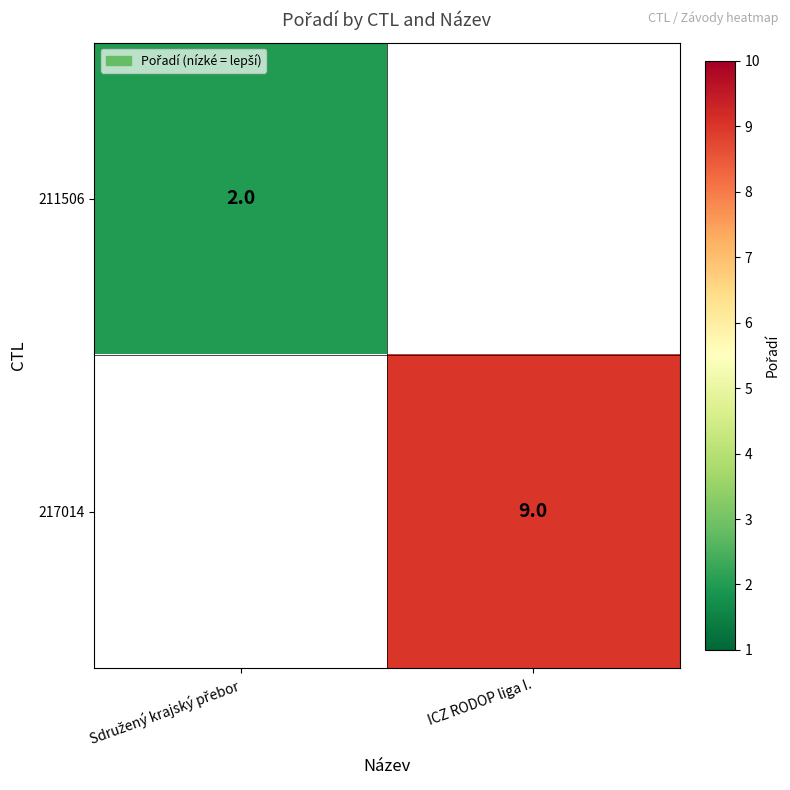

True or false: 217014 has a value of 15.9 at ICZ RODOP liga I..

False